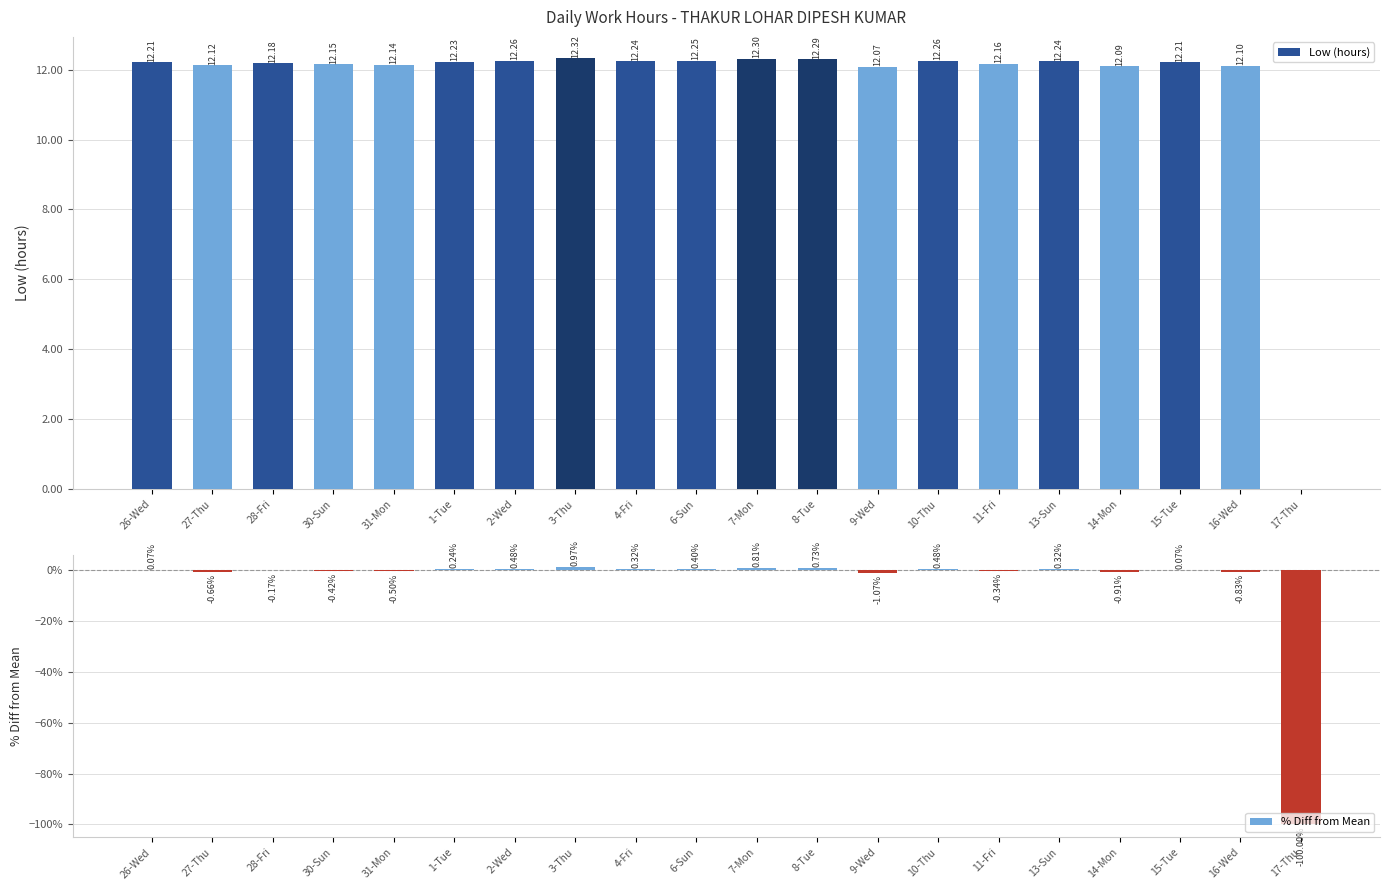

List the series in order of their overall mean, lowest first.

% Diff from Mean, Low (hours)